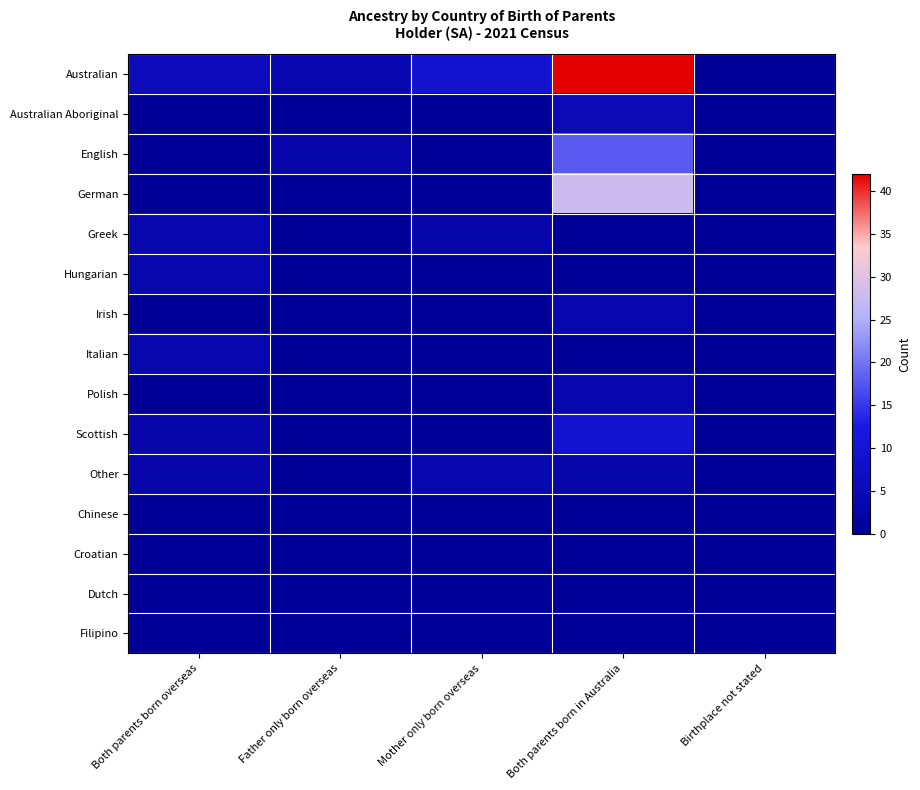

Reading right to left, transcribe all the data shown in this chart.

Australian: Birthplace not stated=0	Both parents born in Australia=42	Mother only born overseas=9	Father only born overseas=4	Both parents born overseas=6
Australian Aboriginal: Birthplace not stated=0	Both parents born in Australia=5	Mother only born overseas=0	Father only born overseas=0	Both parents born overseas=0
English: Birthplace not stated=0	Both parents born in Australia=18	Mother only born overseas=0	Father only born overseas=3	Both parents born overseas=0
German: Birthplace not stated=0	Both parents born in Australia=28	Mother only born overseas=0	Father only born overseas=0	Both parents born overseas=0
Greek: Birthplace not stated=0	Both parents born in Australia=0	Mother only born overseas=3	Father only born overseas=0	Both parents born overseas=4
Hungarian: Birthplace not stated=0	Both parents born in Australia=0	Mother only born overseas=0	Father only born overseas=0	Both parents born overseas=4
Irish: Birthplace not stated=0	Both parents born in Australia=4	Mother only born overseas=0	Father only born overseas=0	Both parents born overseas=0
Italian: Birthplace not stated=0	Both parents born in Australia=0	Mother only born overseas=0	Father only born overseas=0	Both parents born overseas=4
Polish: Birthplace not stated=0	Both parents born in Australia=4	Mother only born overseas=0	Father only born overseas=0	Both parents born overseas=0
Scottish: Birthplace not stated=0	Both parents born in Australia=9	Mother only born overseas=0	Father only born overseas=0	Both parents born overseas=3
Other: Birthplace not stated=0	Both parents born in Australia=3	Mother only born overseas=4	Father only born overseas=0	Both parents born overseas=3
Chinese: Birthplace not stated=0	Both parents born in Australia=0	Mother only born overseas=0	Father only born overseas=0	Both parents born overseas=0
Croatian: Birthplace not stated=0	Both parents born in Australia=0	Mother only born overseas=0	Father only born overseas=0	Both parents born overseas=0
Dutch: Birthplace not stated=0	Both parents born in Australia=0	Mother only born overseas=0	Father only born overseas=0	Both parents born overseas=0
Filipino: Birthplace not stated=0	Both parents born in Australia=0	Mother only born overseas=0	Father only born overseas=0	Both parents born overseas=0